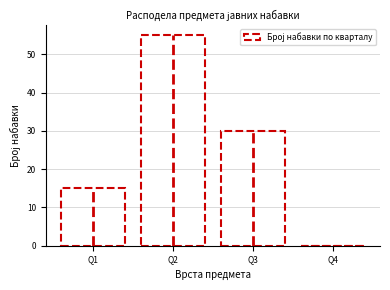

How tall is the bar that spans 2.5 to 3.5 on the x-axis? The values are not printed on the chart, so give them approximately, as read against the axis.

30